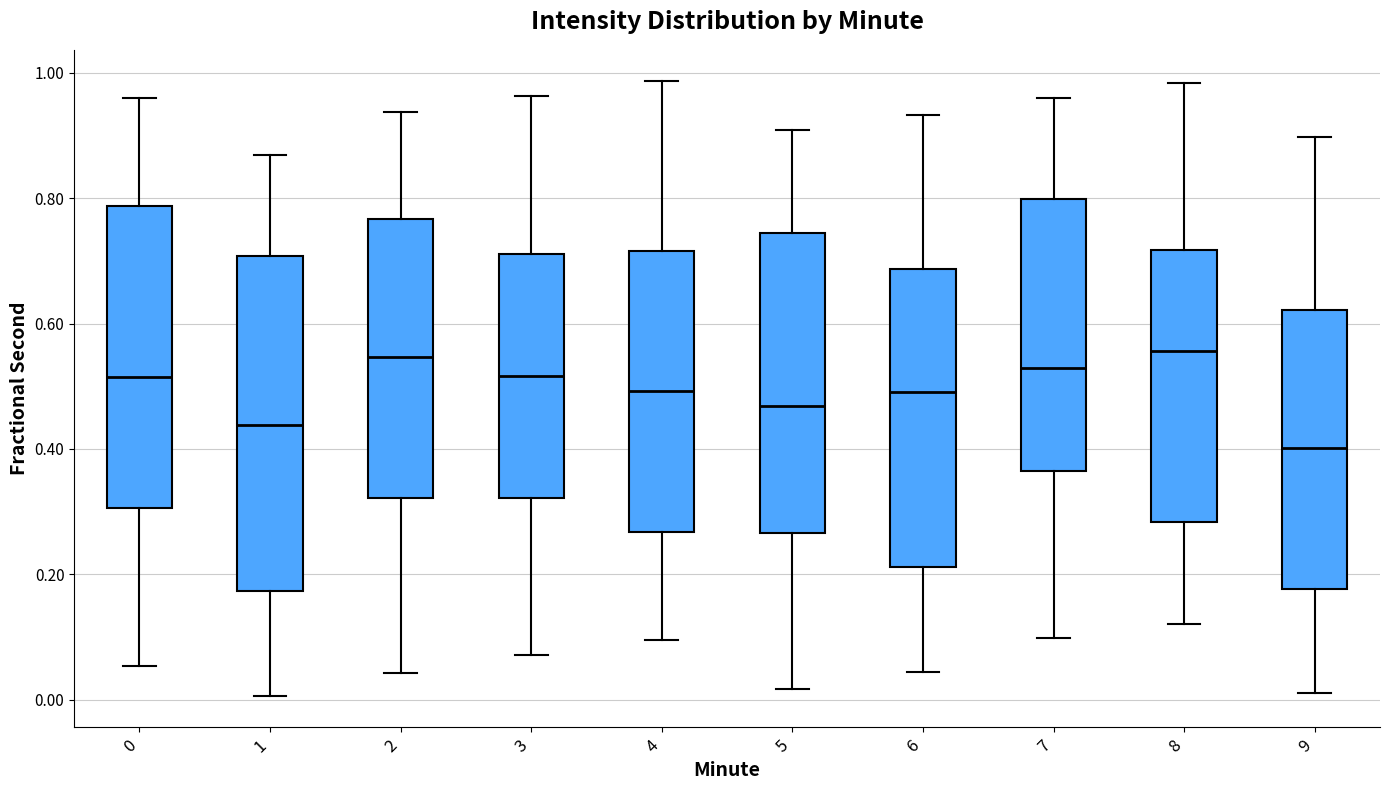

Reading left to right, transcribe this box plot: for each box, give where its median line is, the range the box spans, and where its two whiskers end, as read against the y-axis. The values are not printed on the chart, so give them approximately, as read against the axis.

0: median 0.52, box 0.30 to 0.78, whiskers 0.06 to 0.96
1: median 0.44, box 0.18 to 0.70, whiskers 0.00 to 0.86
2: median 0.54, box 0.32 to 0.76, whiskers 0.04 to 0.94
3: median 0.52, box 0.32 to 0.72, whiskers 0.08 to 0.96
4: median 0.50, box 0.26 to 0.72, whiskers 0.10 to 0.98
5: median 0.46, box 0.26 to 0.74, whiskers 0.02 to 0.90
6: median 0.50, box 0.22 to 0.68, whiskers 0.04 to 0.94
7: median 0.52, box 0.36 to 0.80, whiskers 0.10 to 0.96
8: median 0.56, box 0.28 to 0.72, whiskers 0.12 to 0.98
9: median 0.40, box 0.18 to 0.62, whiskers 0.02 to 0.90